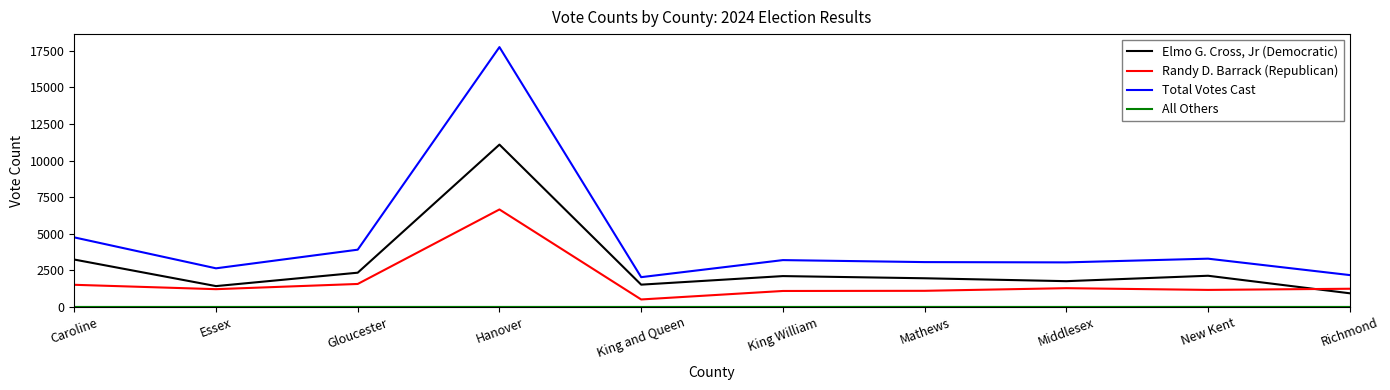

How many categories are shown in the chart?

10